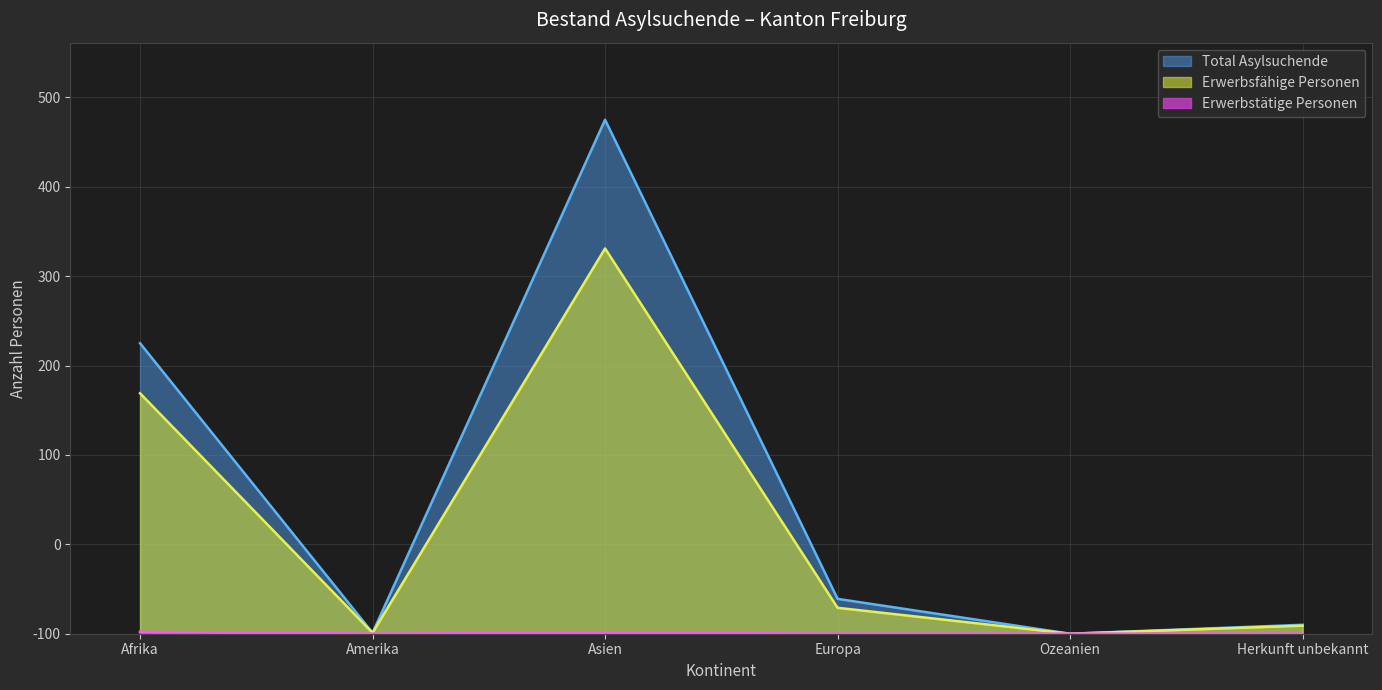

Does the chart have visible grid lines?

Yes